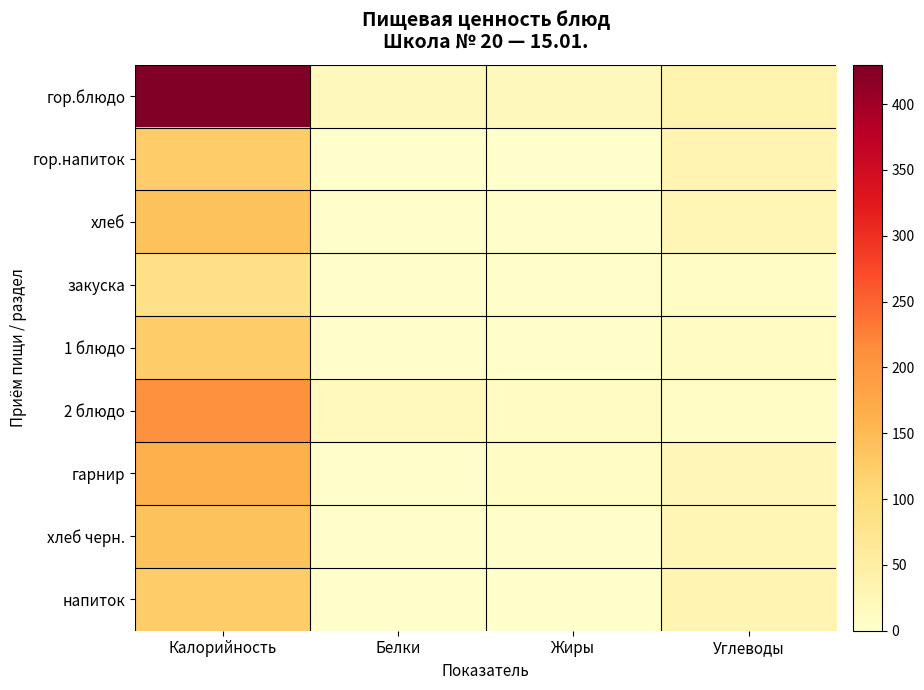

What is the greatest value displayed?

430